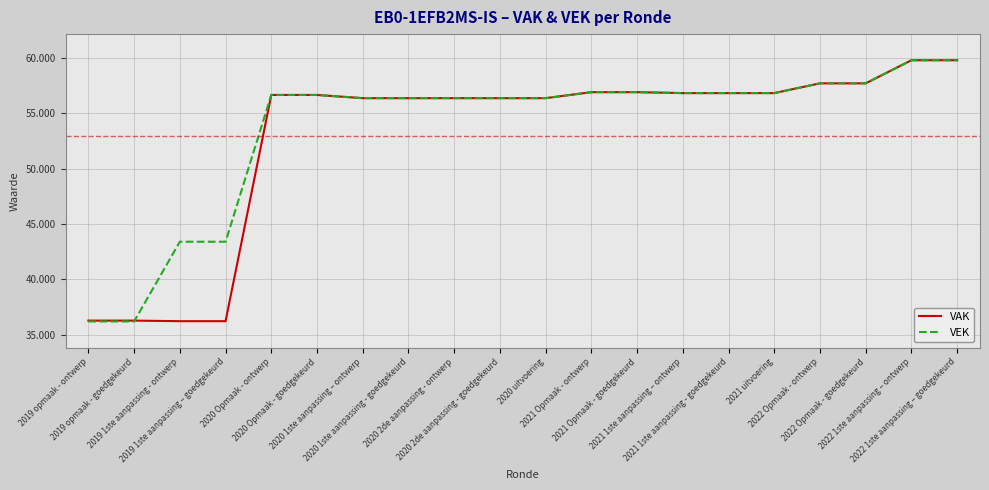

What is the minimum value shown in the chart?

36212